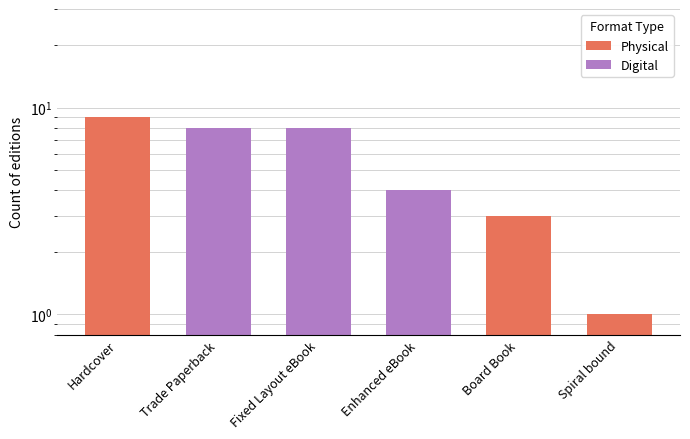

What is the average value?

6